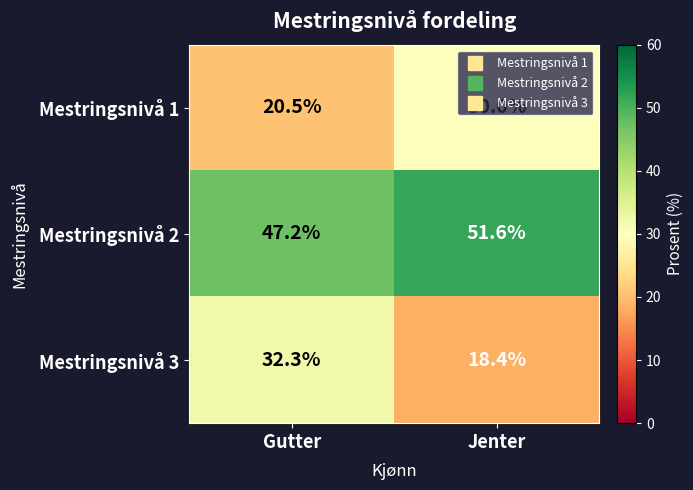

Rank the series at Jenter from lowest to highest value.

Mestringsnivå 3, Mestringsnivå 1, Mestringsnivå 2